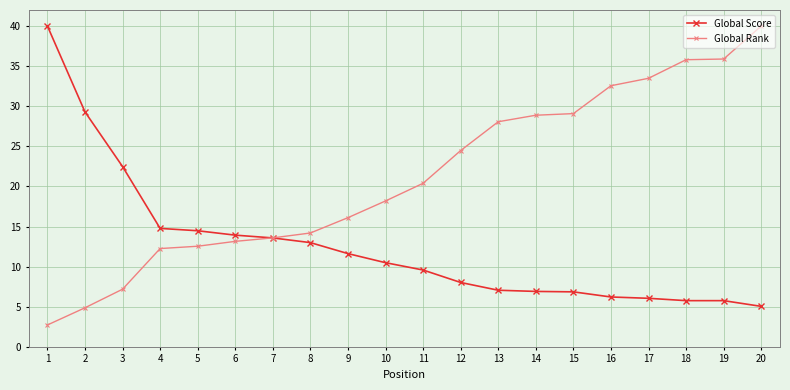

What is the difference between the highest and lowest values at 3?

15.3